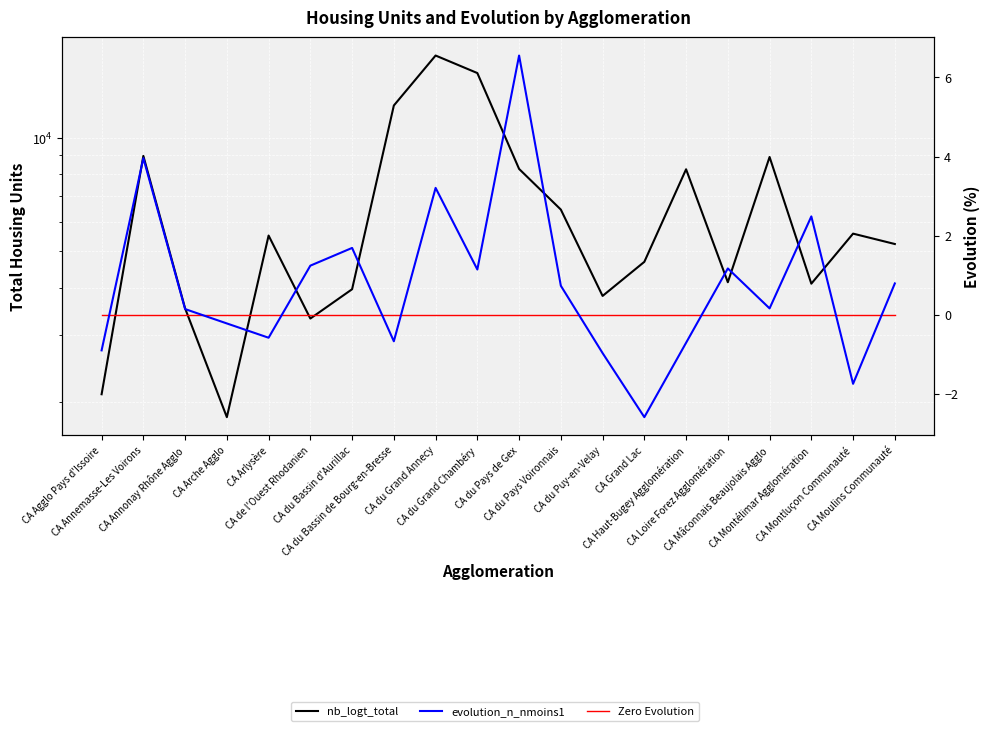

At which category does evolution_n_nmoins1 reach its first local valley?

CA Arlysère